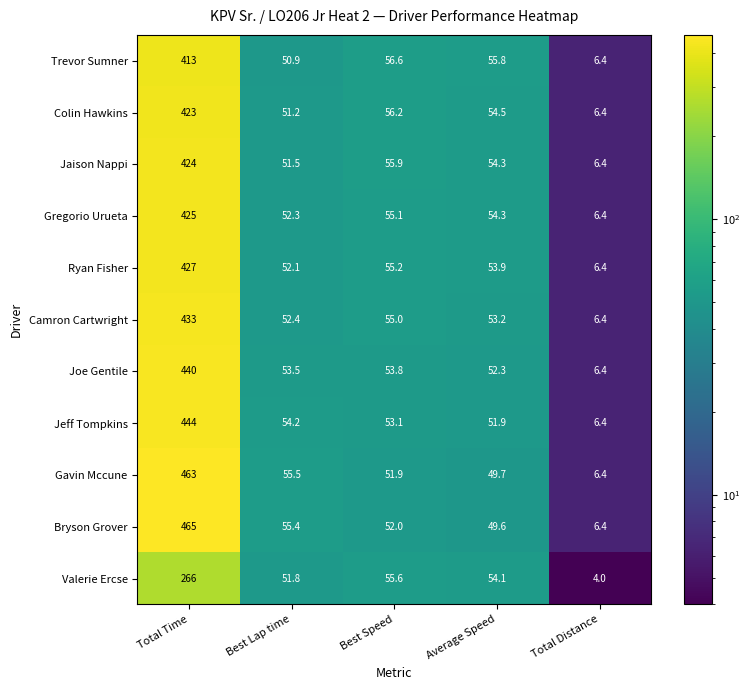

What is the sum of the Ryan Fisher values at Best Lap time and Average Speed?

106.0